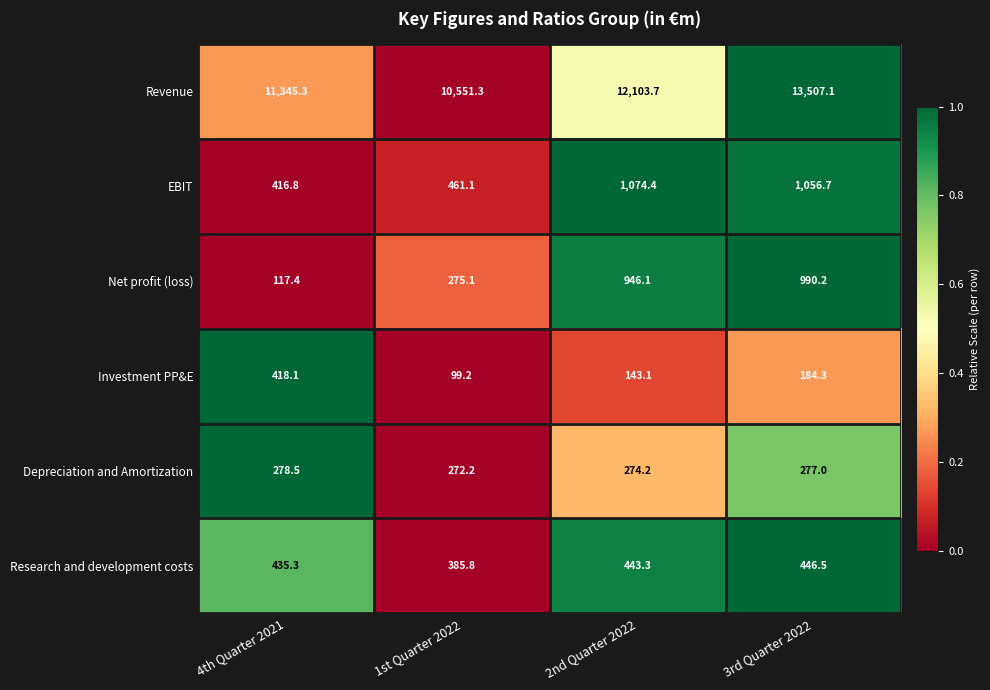

What is the difference between the Research and development costs values at 1st Quarter 2022 and 2nd Quarter 2022?

57.5